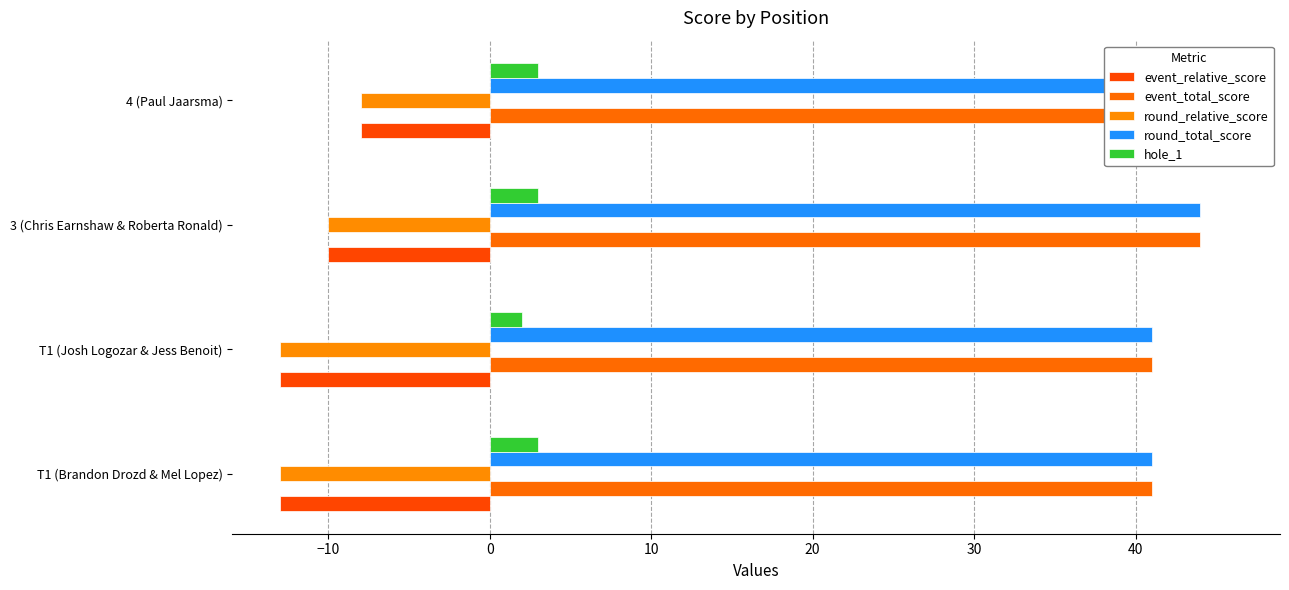

The event_relative_score series shows -13 at T1 (Josh Logozar & Jess Benoit). True or false?

True